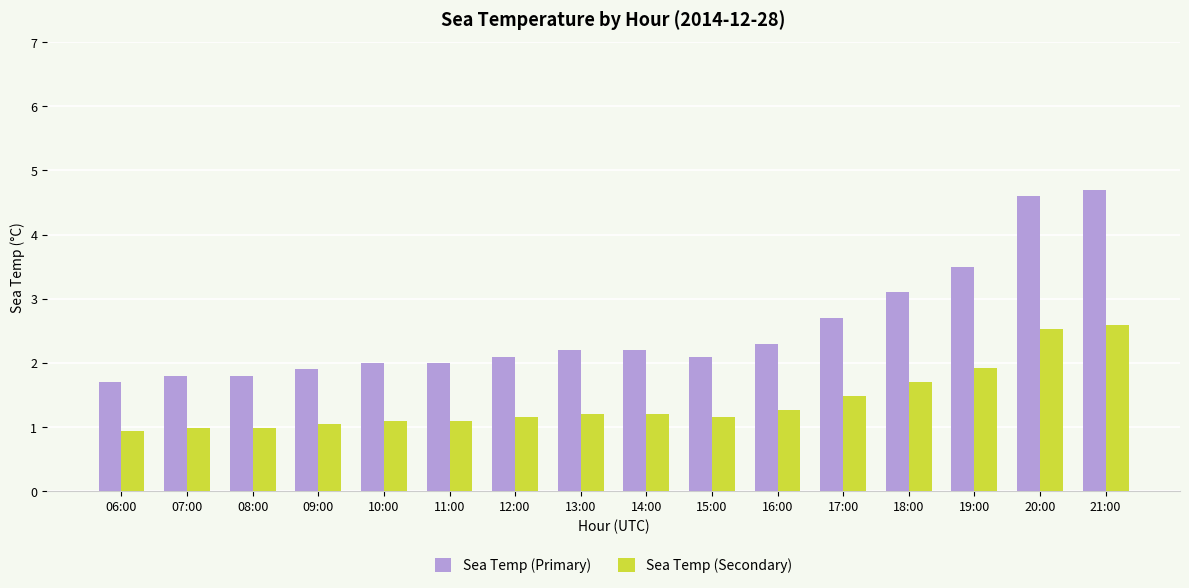

What is the value of the Sea Temp (Secondary) bar at the 12th from the left?

1.5